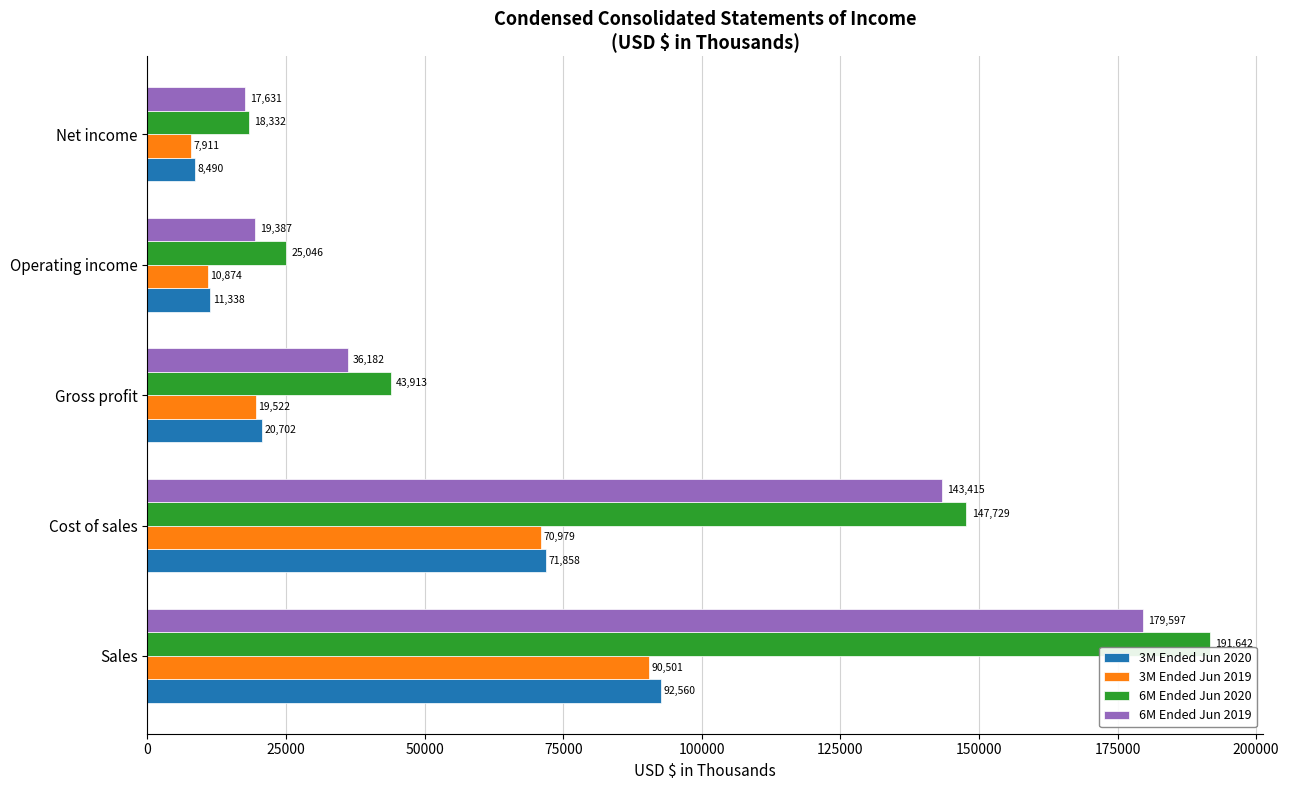

What is the average value of the 3M Ended Jun 2020 series?

40990